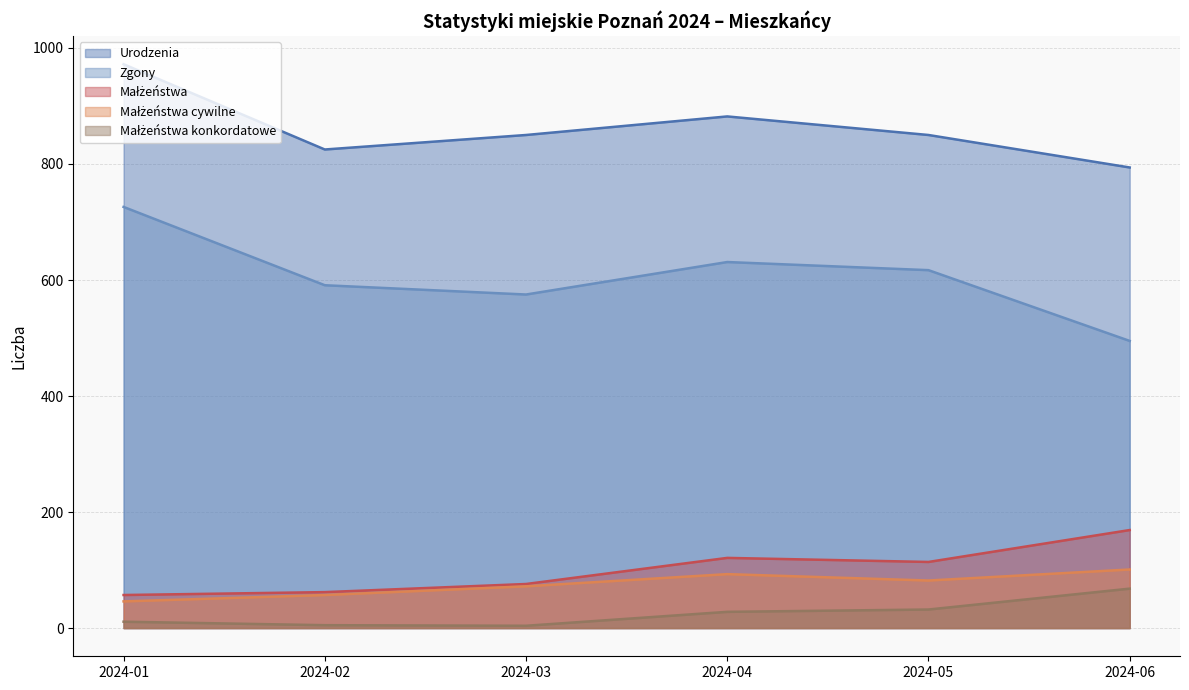

Rank the series by their maximum value, from lowest to highest.

Małżeństwa konkordatowe, Małżeństwa cywilne, Małżeństwa, Zgony, Urodzenia